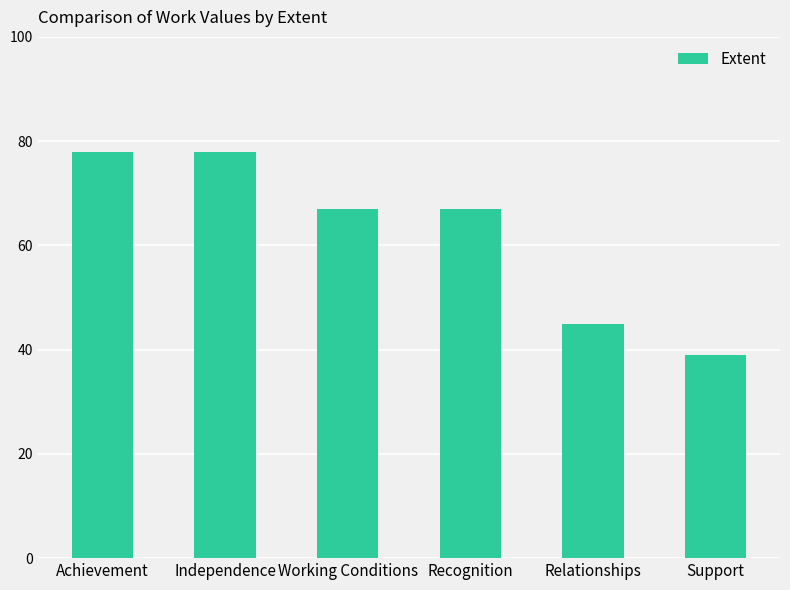

Are the bars horizontal?

No